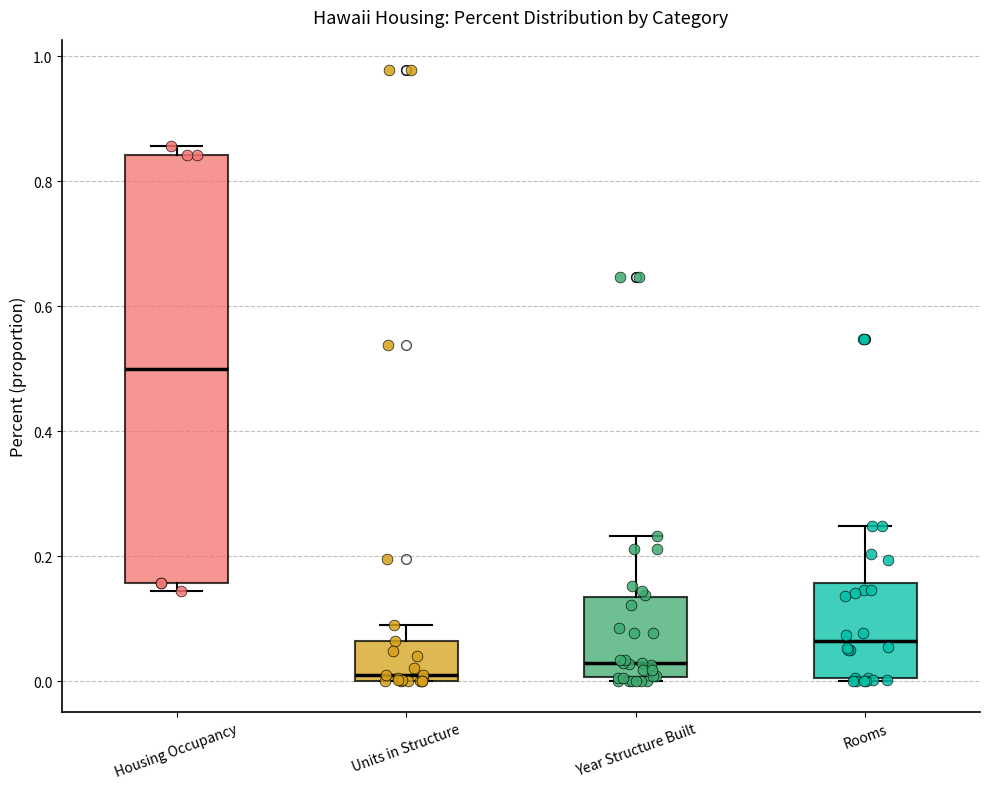

Which box's median line is the highest?

Housing Occupancy